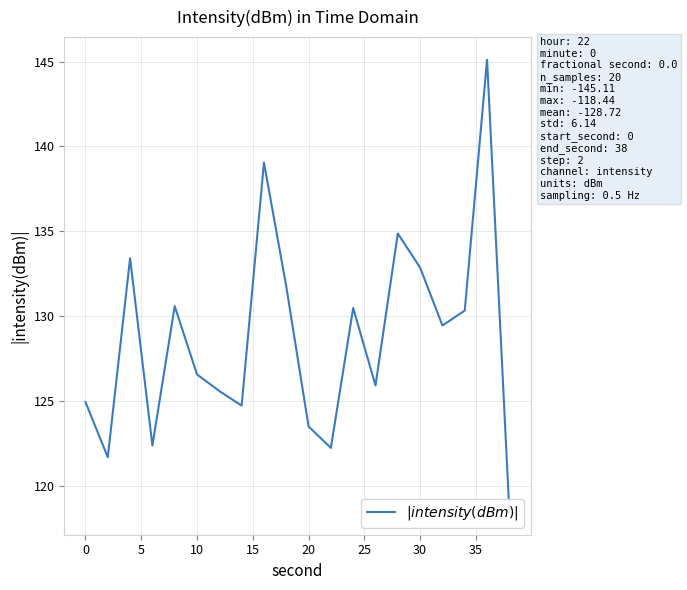

Approximately how many times larger is the value at 35 compared to 30?

1.1